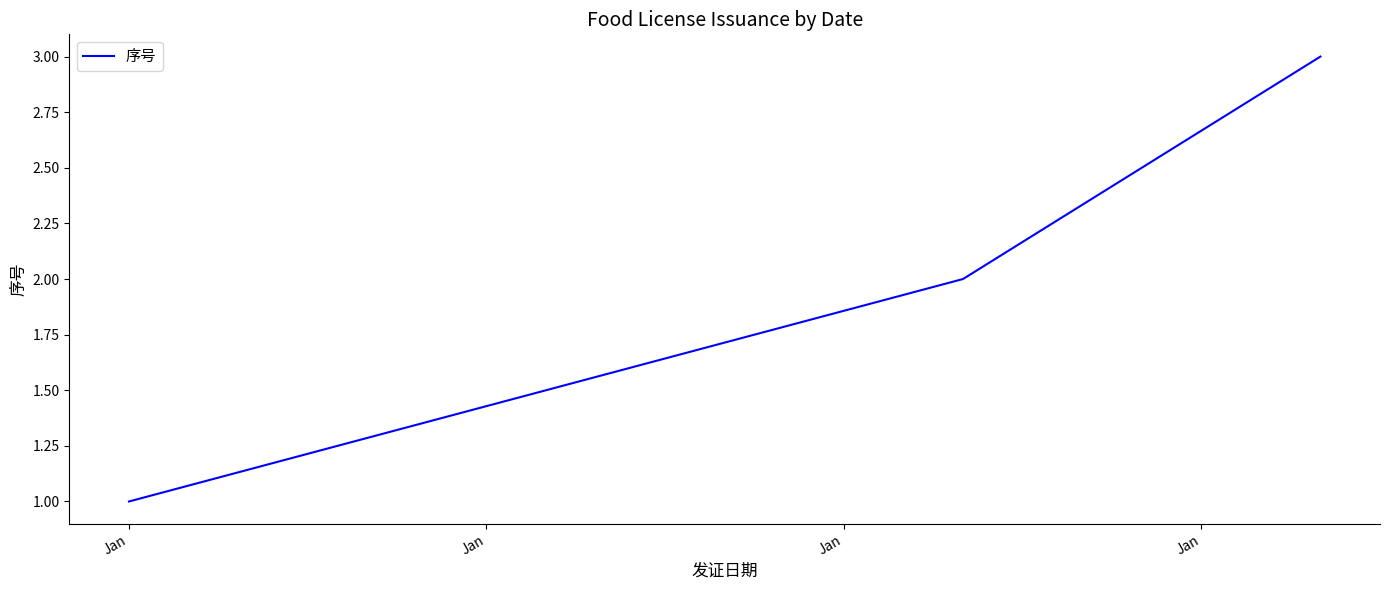

How many lines are shown in the chart?

1